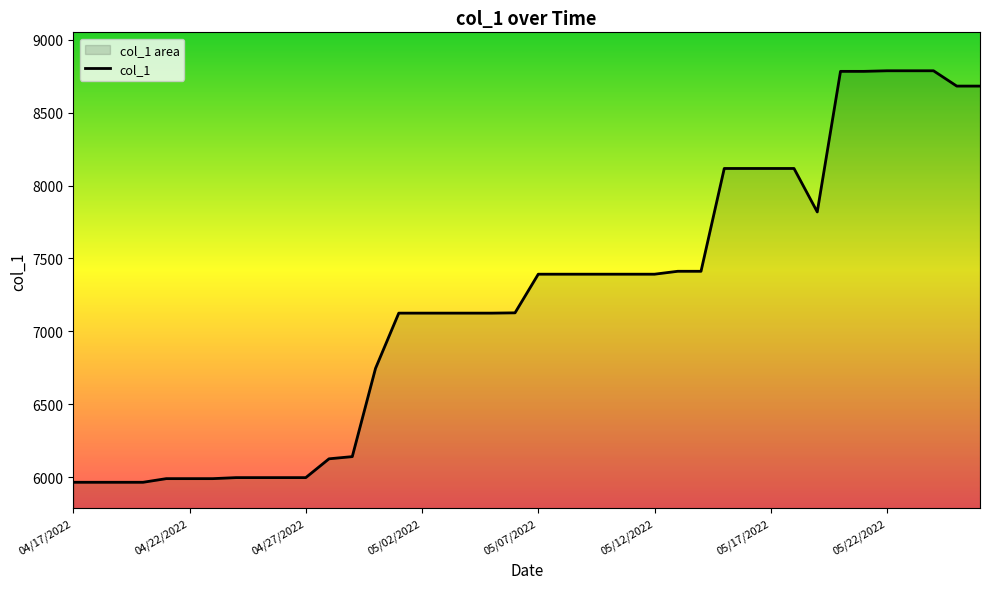

How many lines are shown in the chart?

1